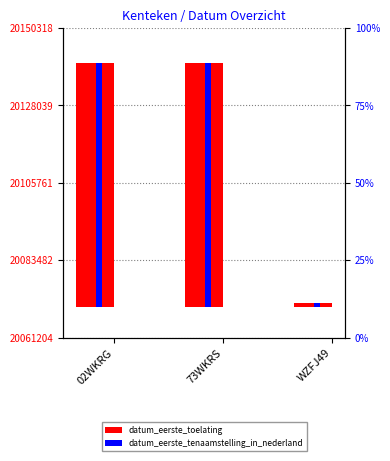

Reading right to left, what are all the values shown in this chart?

datum_eerste_toelating: 1204	70318	70111
datum_eerste_tenaamstelling_in_nederland: 1204	70318	70111